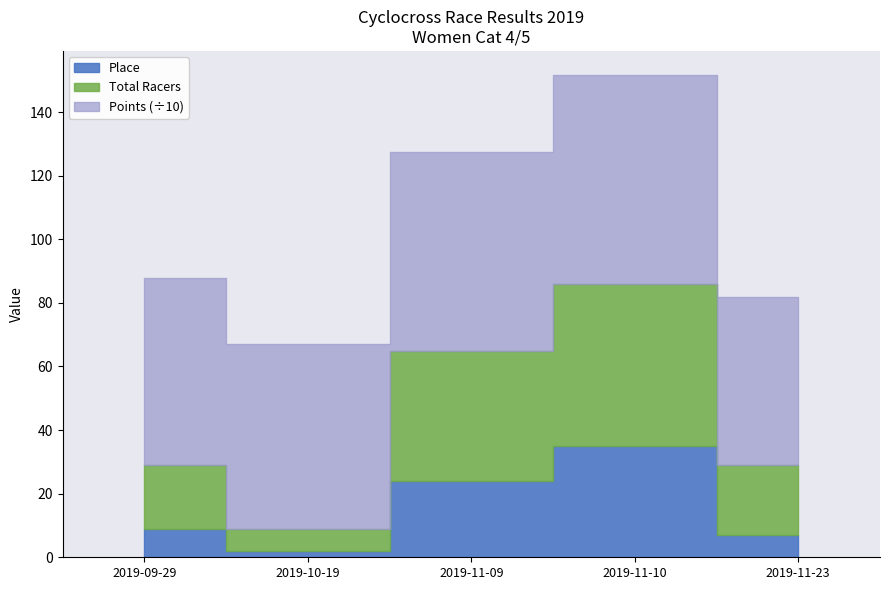

True or false: Place and Points cross at least once.

False